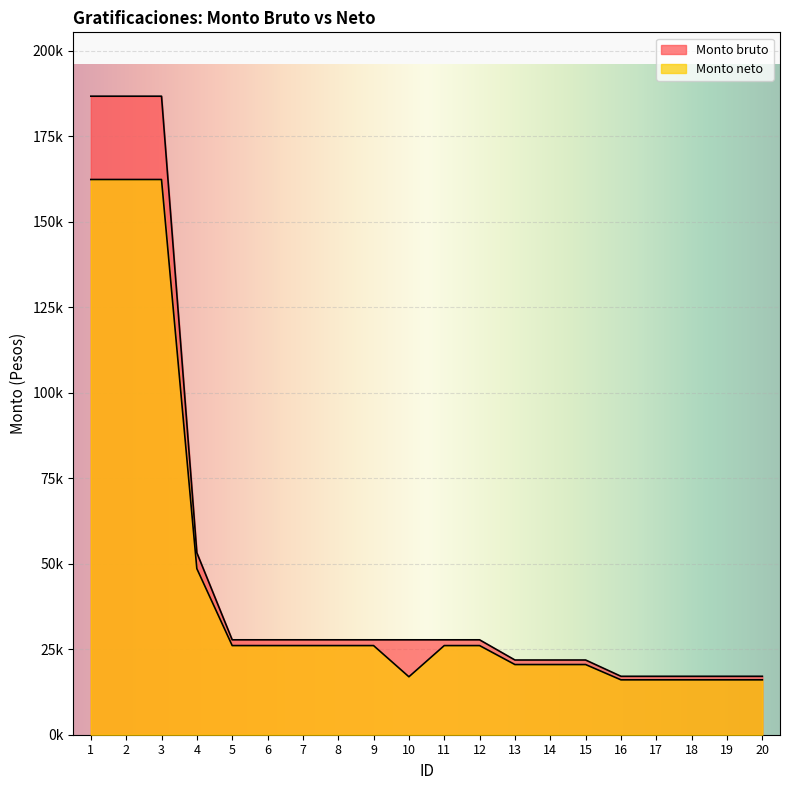

What is the sum of all Monto bruto values?

986259.9